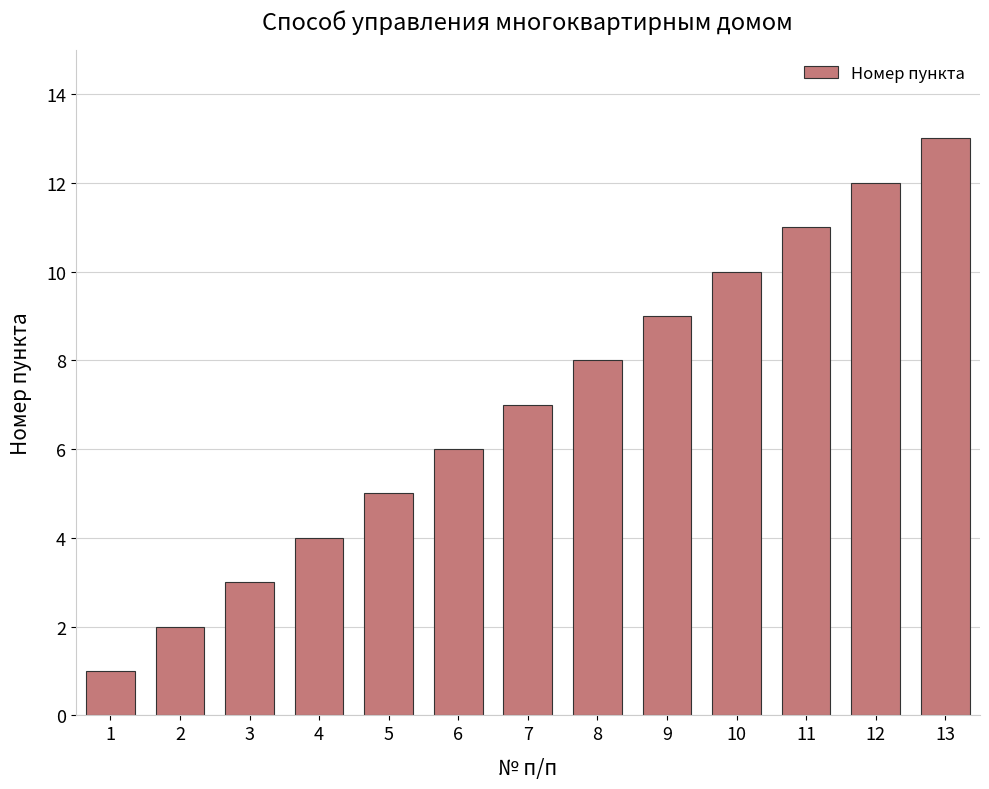

Approximately how many times larger is the value at 3 compared to 11?

0.3